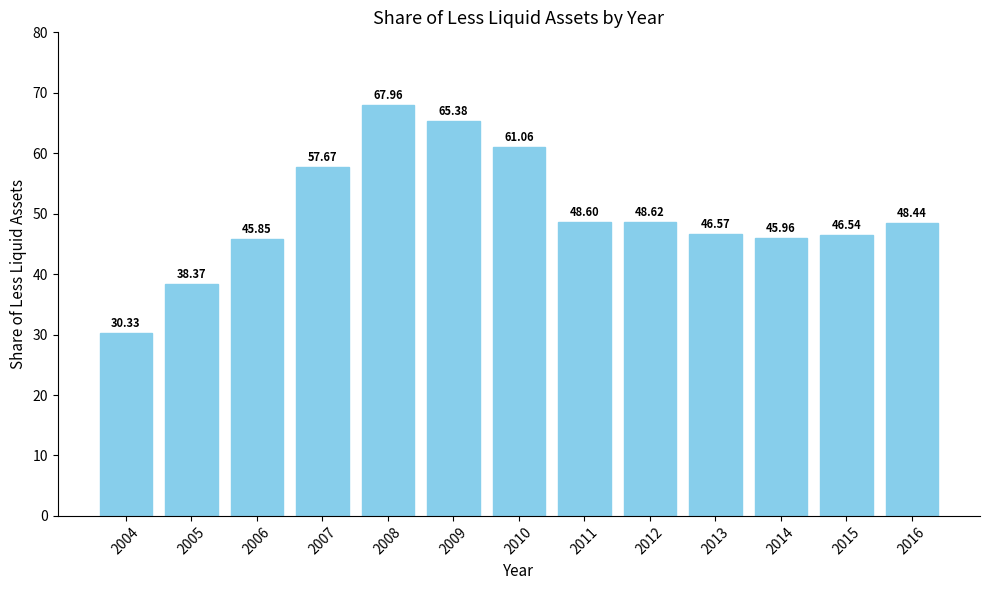

True or false: the data shows 104.1 at 2010.

False